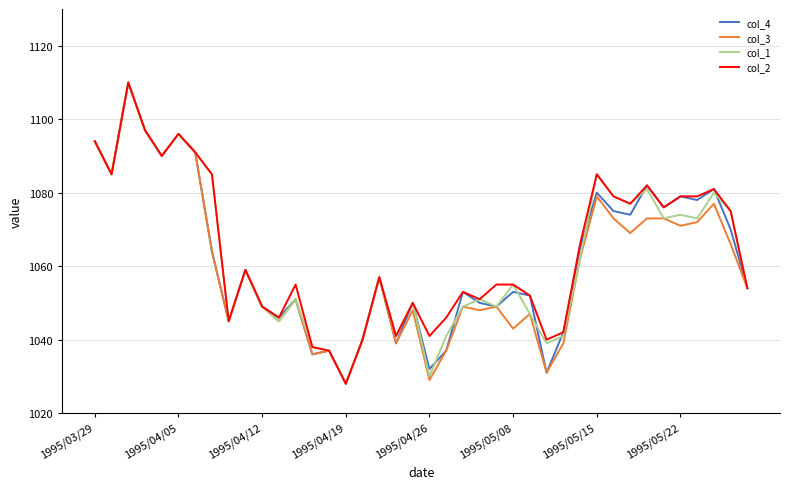

List the series in order of their overall mean, highest first.

col_2, col_1, col_4, col_3